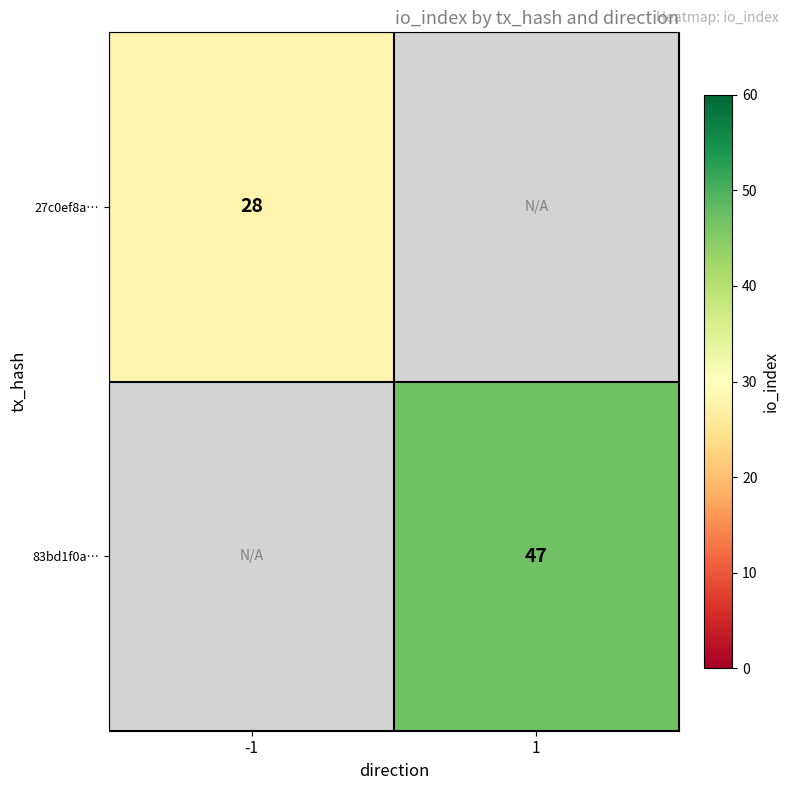

Is it true that 27c0ef8a… equals 28 at -1?

True